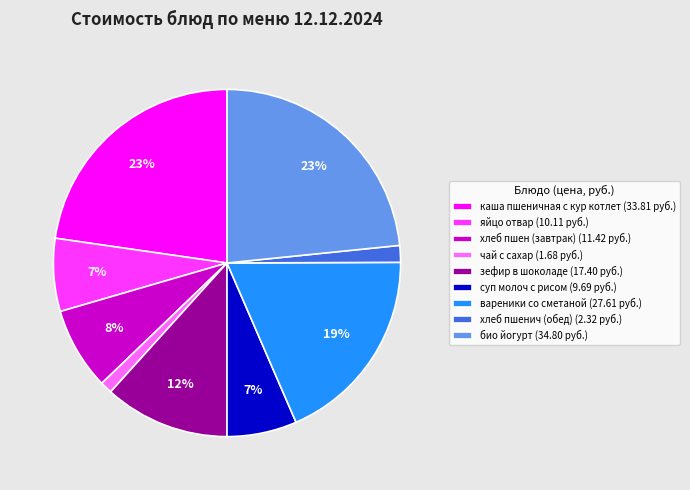

Is it true that суп молоч с рисом (9.69 руб.) is 17% of the pie?

False